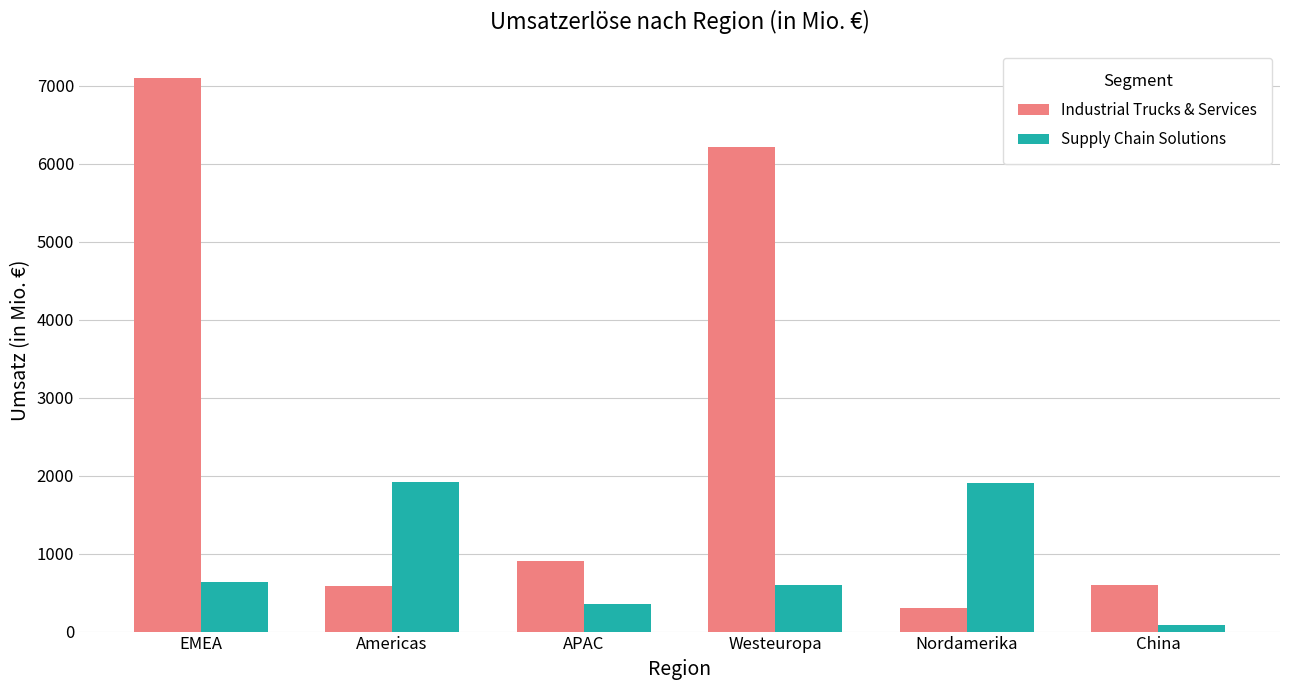

What is the difference between the maximum and minimum values in the Industrial Trucks & Services series?

6809.6